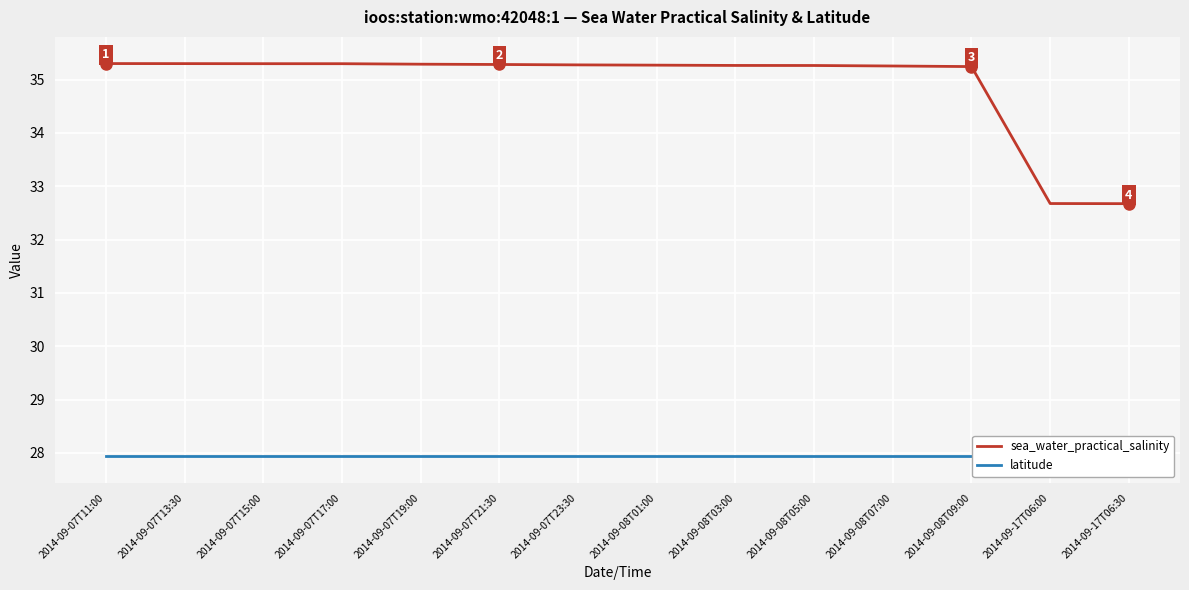

Which series has the widest spread of values?

sea_water_practical_salinity